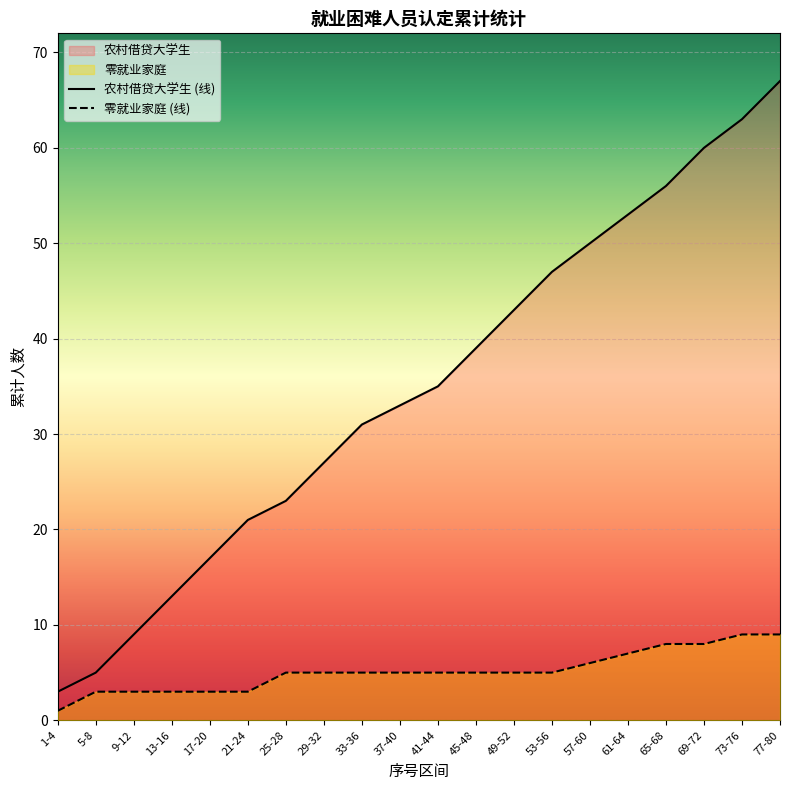

True or false: there are more than 1 points higher than both neighbors.

False